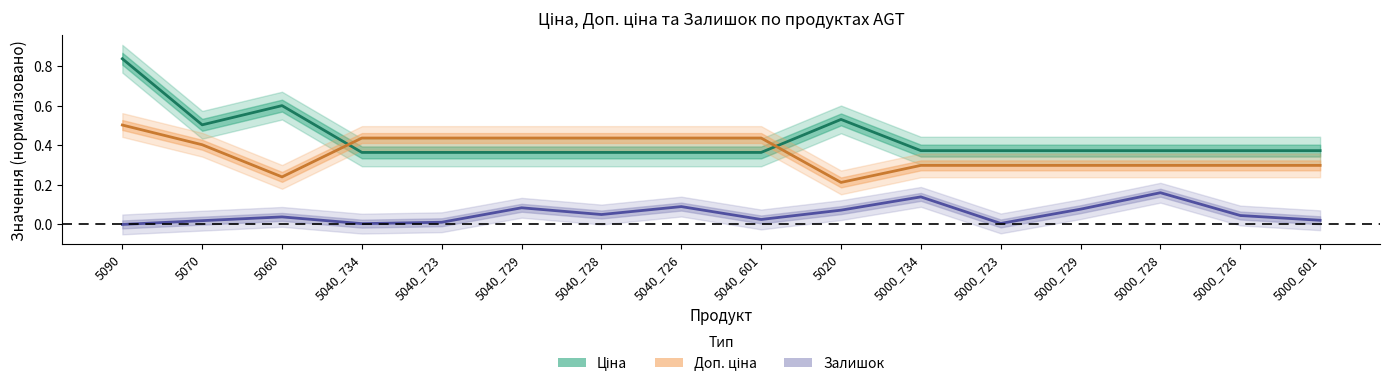

What is the average value of the Ціна series?

0.4